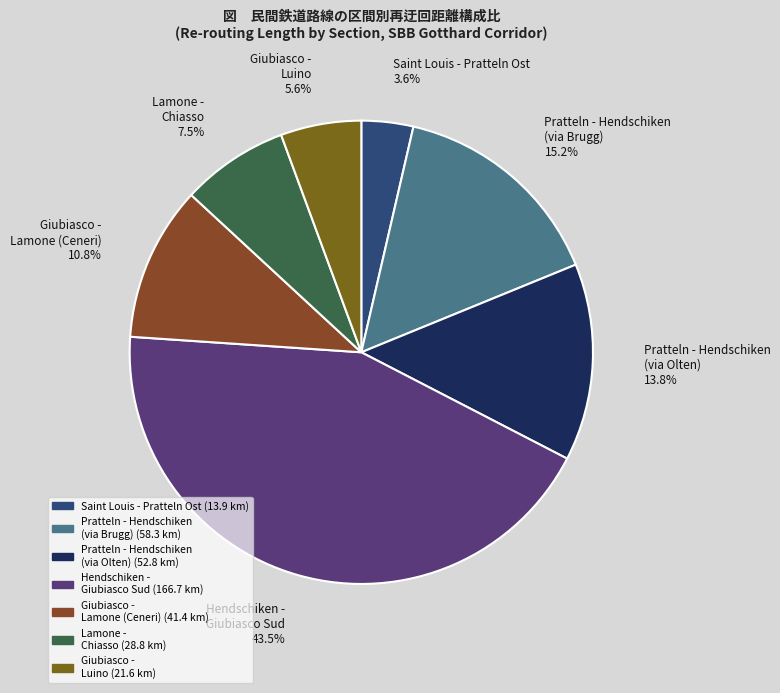

How many segments does this pie chart have?

7